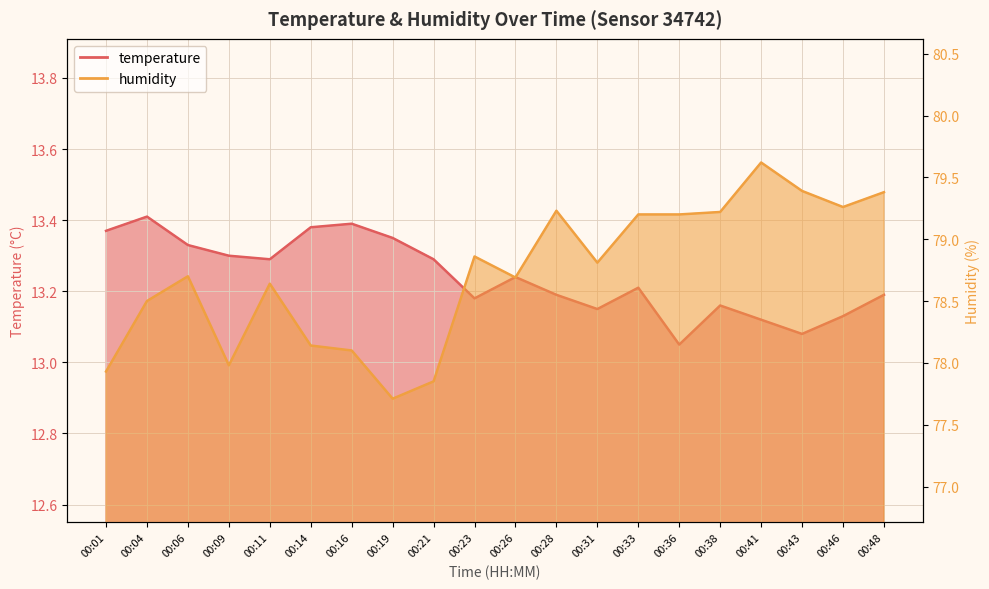

Count the temperature values in the range 13 to 14.

20